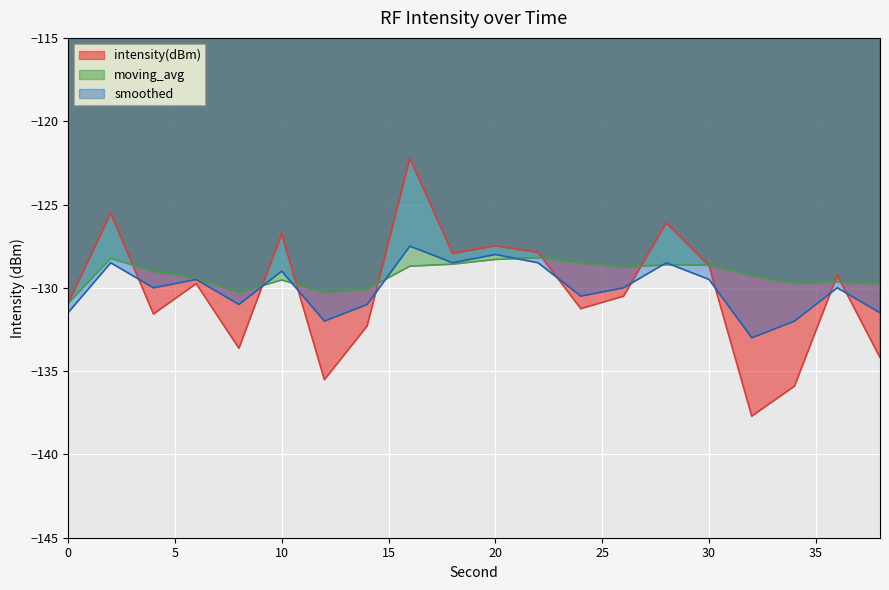

Which series ends up on top after the final intersection of moving_avg and intensity(dBm)?

moving_avg